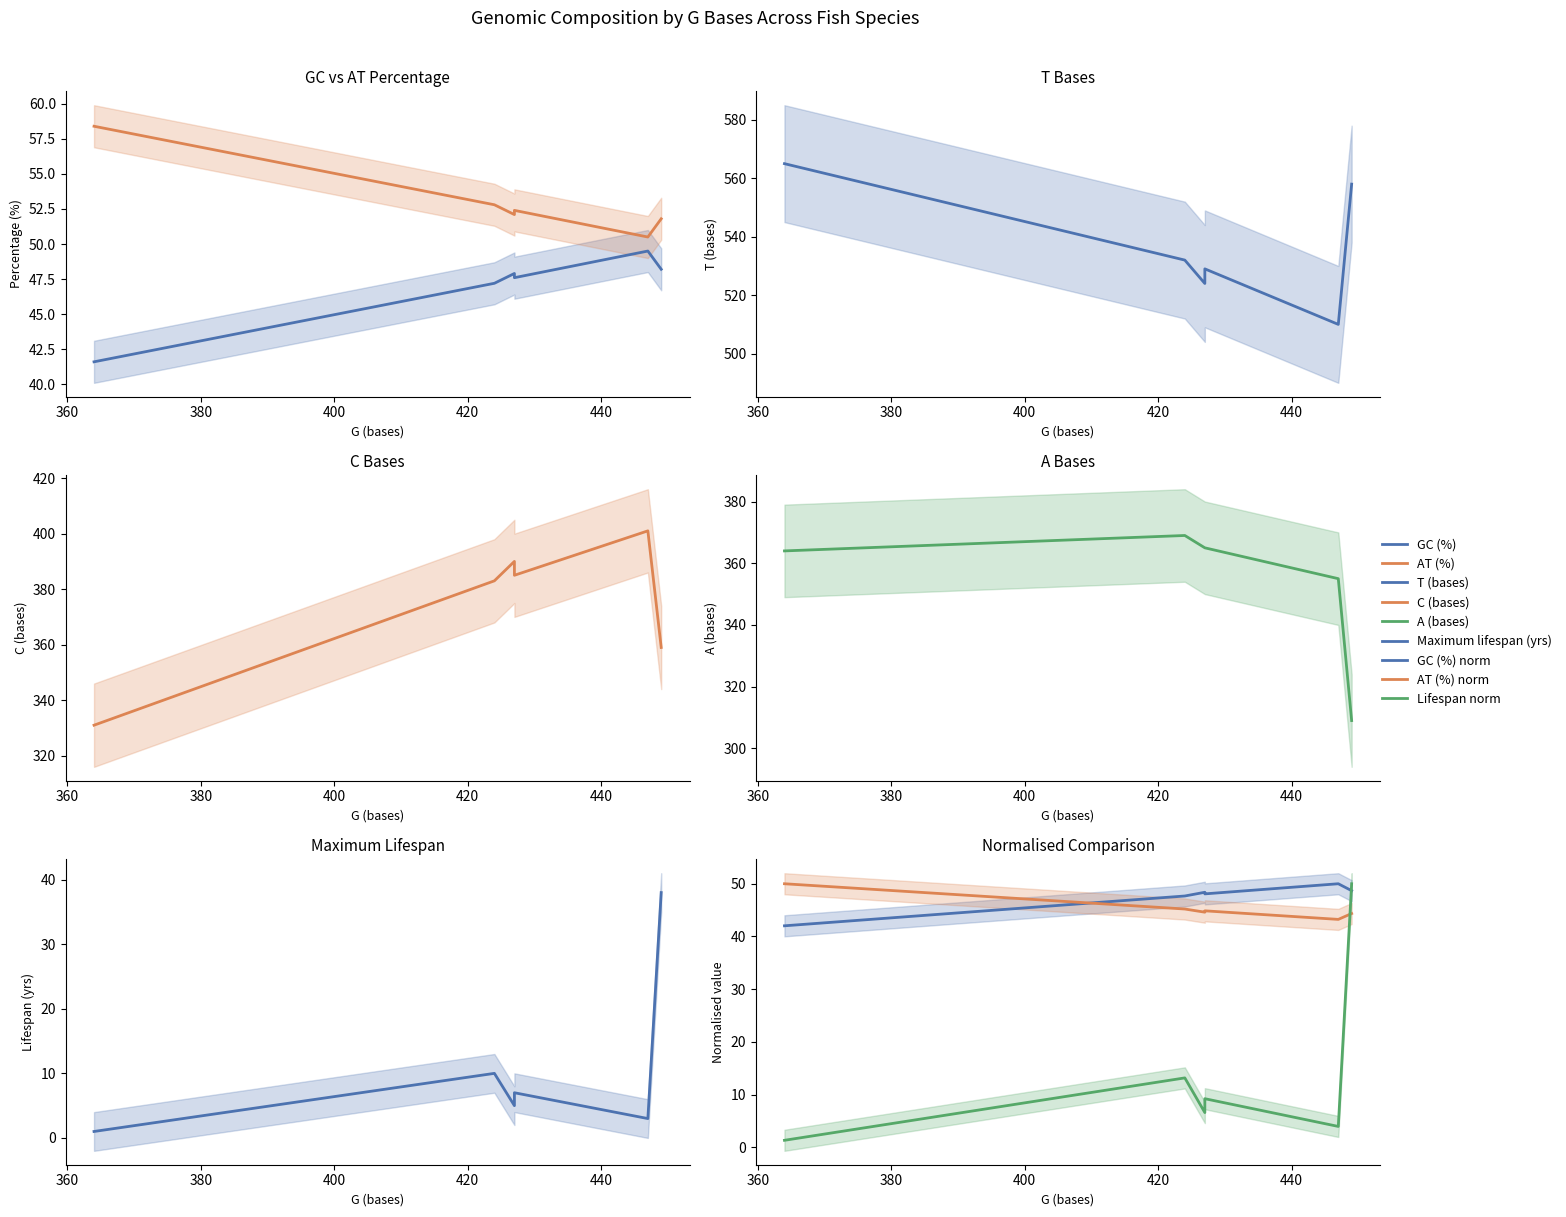

True or false: T (bases) and AT (%) intersect in this chart.

False